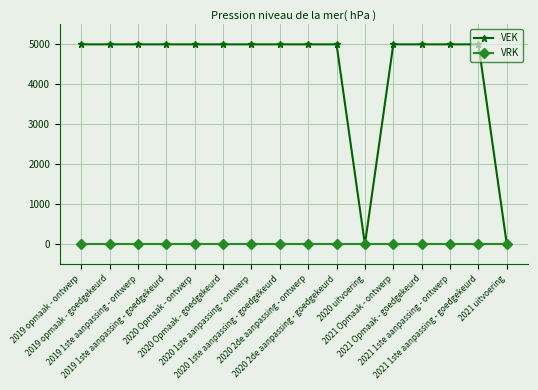

Rank the series by their average value, from highest to lowest.

VEK, VRK